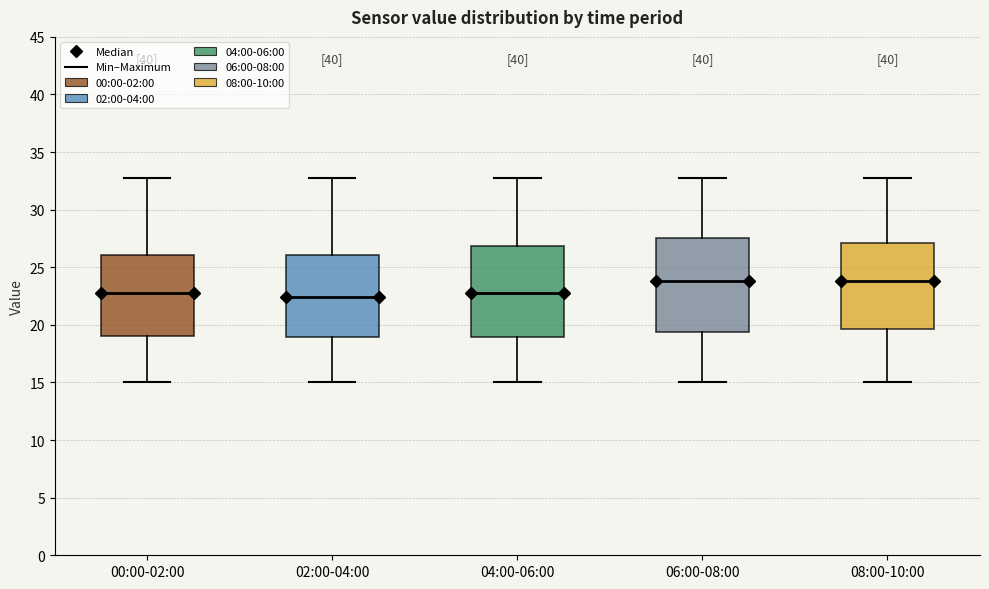

Where does the upper whisker of the box for 04:00-06:00 end on the y-axis? The values are not printed on the chart, so give them approximately, as read against the axis.

33.0